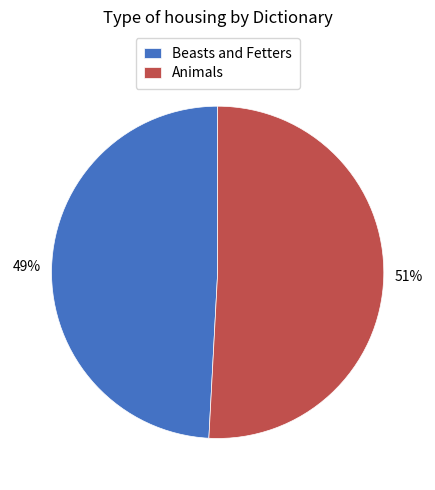

Does Animals represent more than half of the total?

Yes